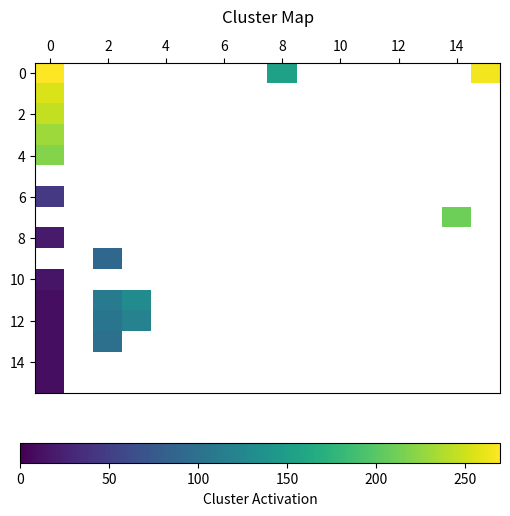

At how many categories does at least one series exceed 189?

3